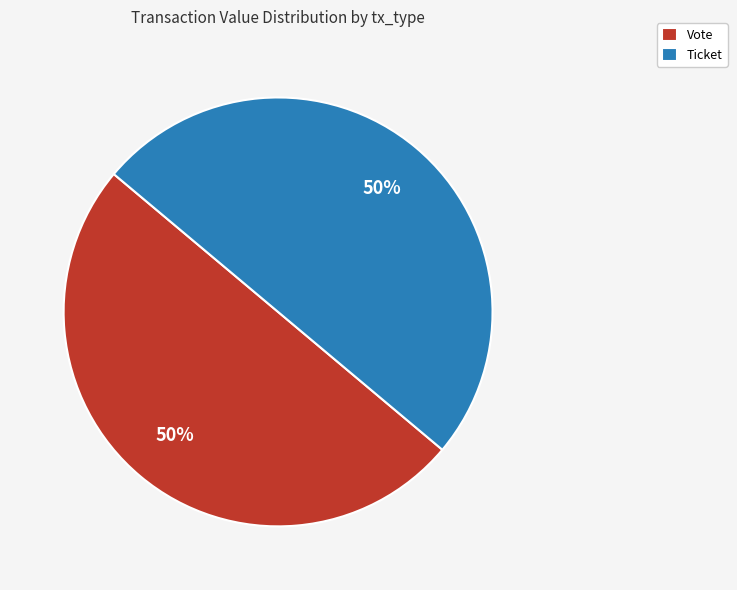

What percentage is the Vote slice, to the nearest percent?

50%